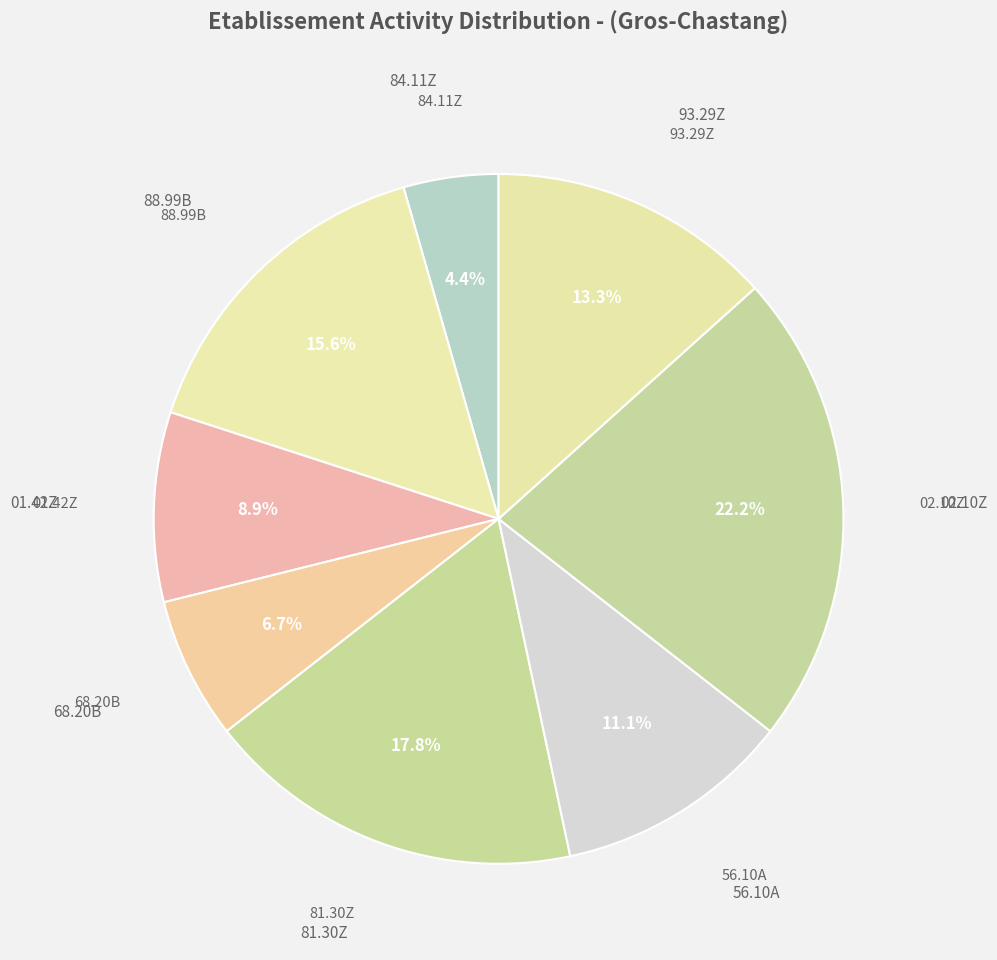

How many slices are in this pie chart?

8